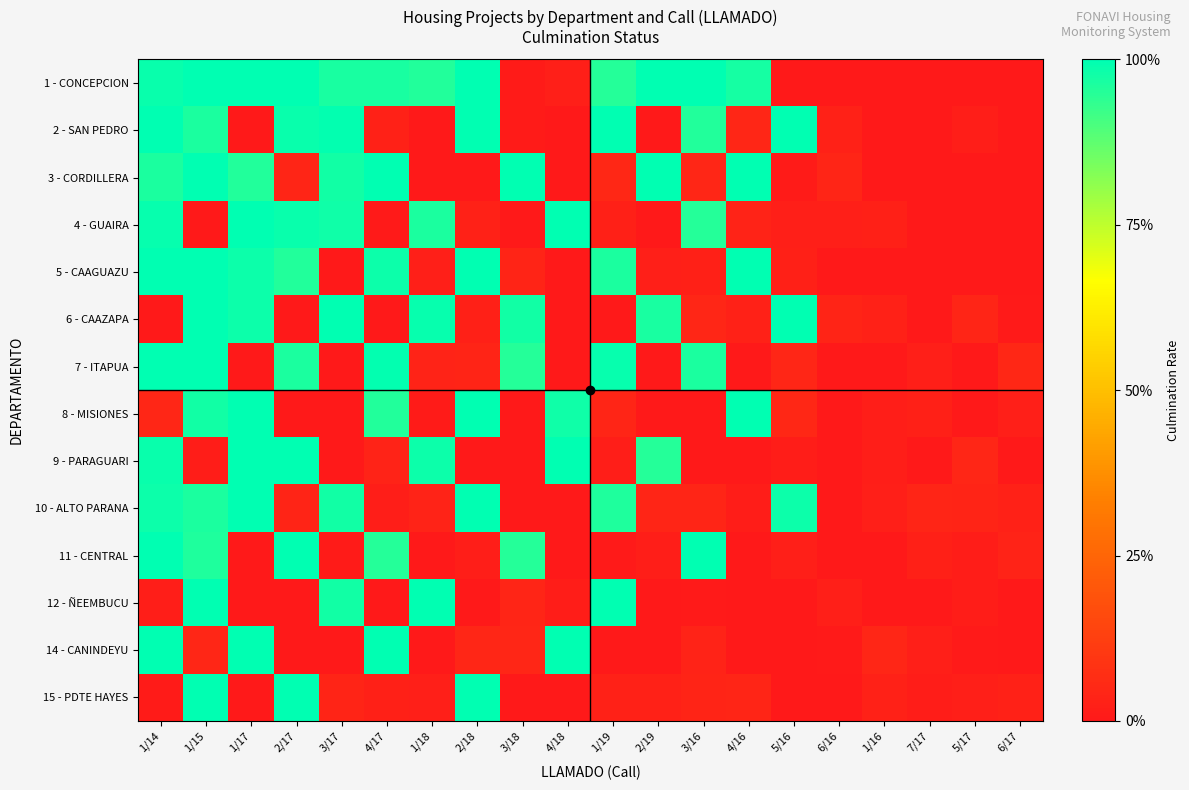

What is the greatest value displayed?

1.0